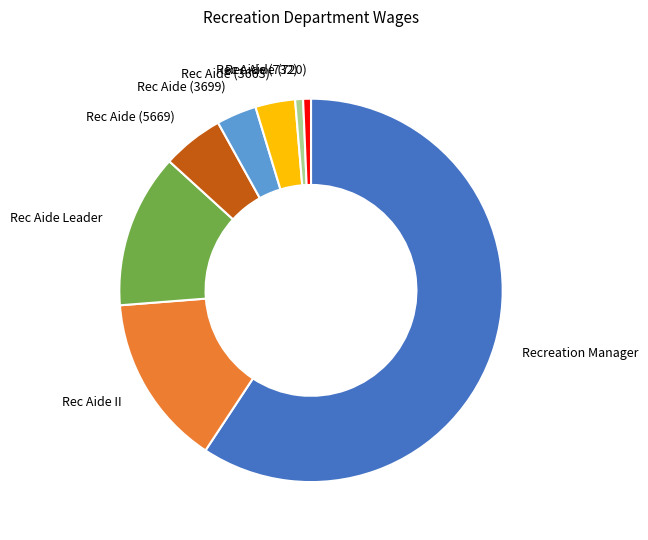

Combined, do Rec Aide (3663) and Rec Aide (5669) account for over 50%?

No